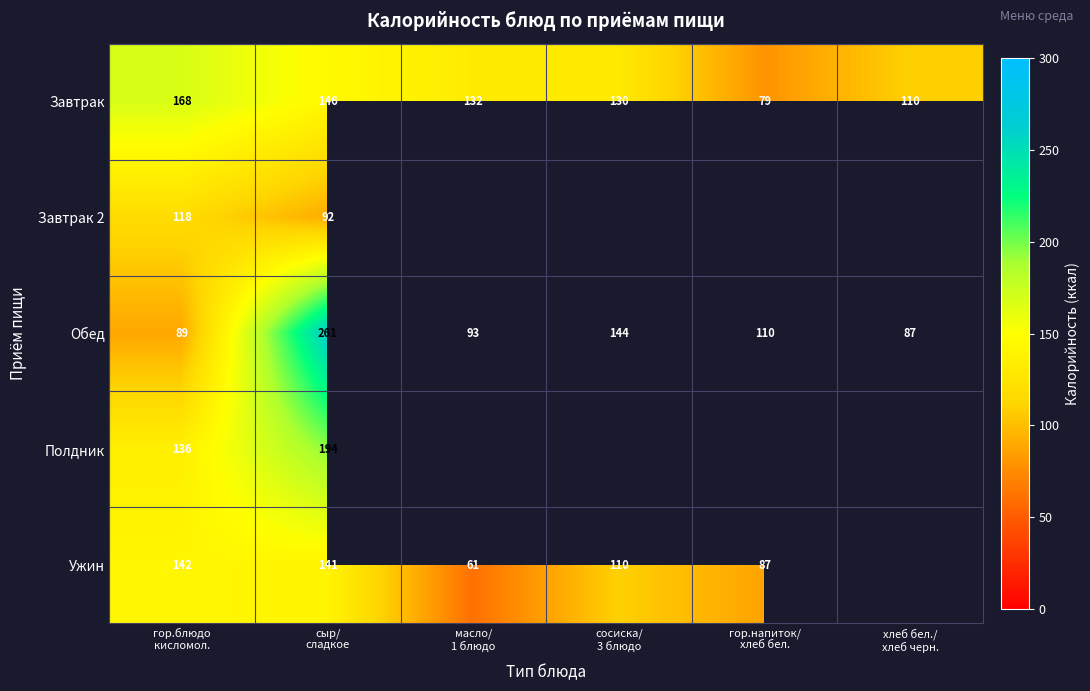

What is the average value of the Завтрак series?

128